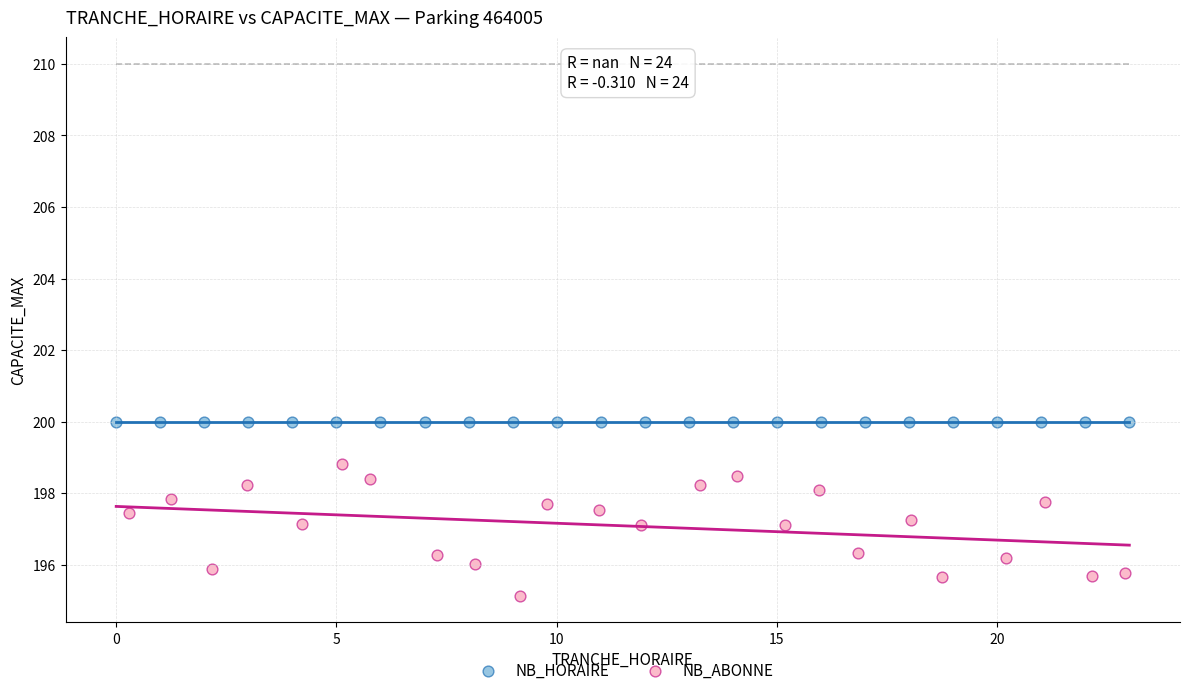

Which series contains the highest Y value?

NB_HORAIRE